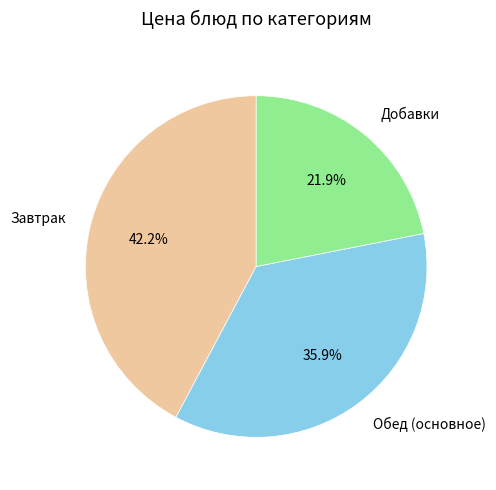

Is there a majority slice in this chart?

No